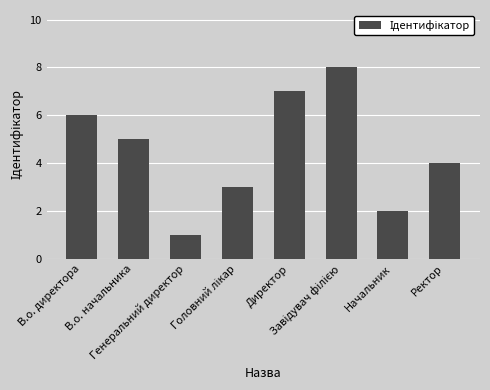

What is the label of the 8th bar from the left?

Ректор